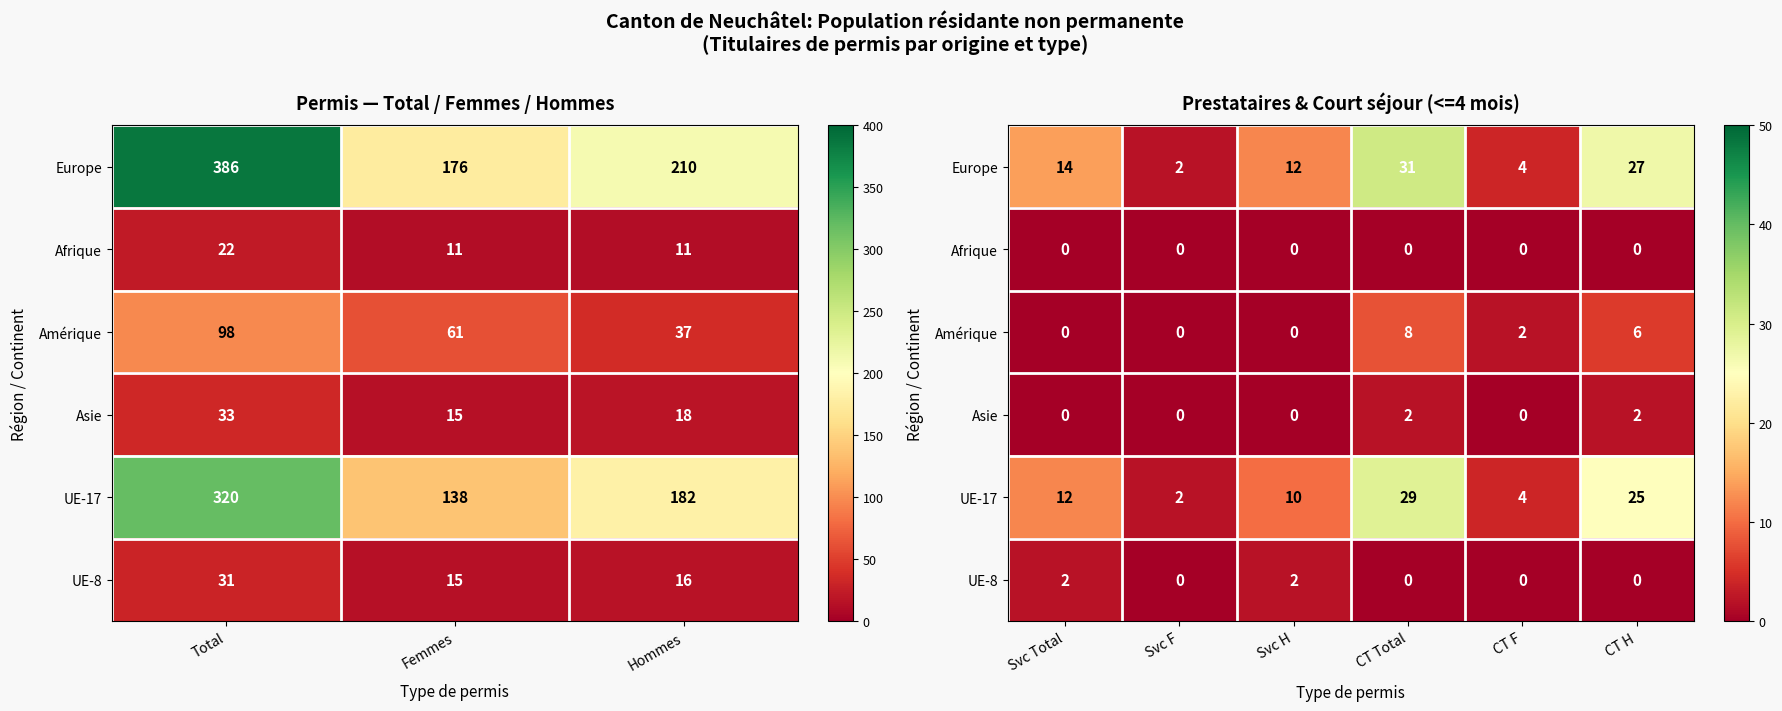

The value of UE-17 at Svc F is 1. True or false?

False